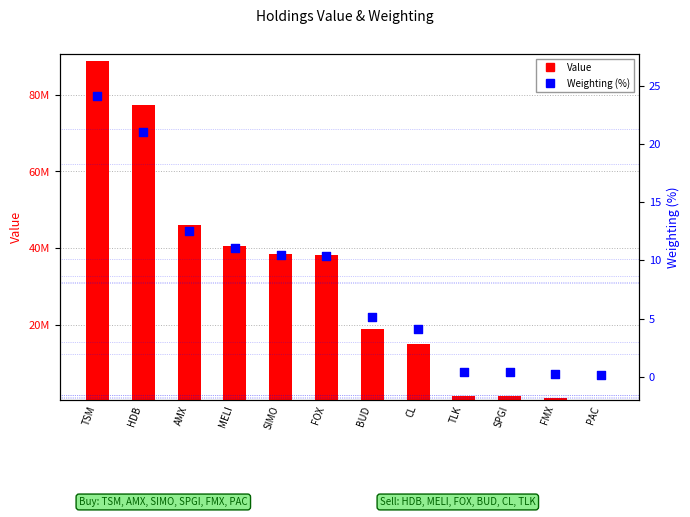

What is the ratio of the value at CL to the value at FOX?

0.4